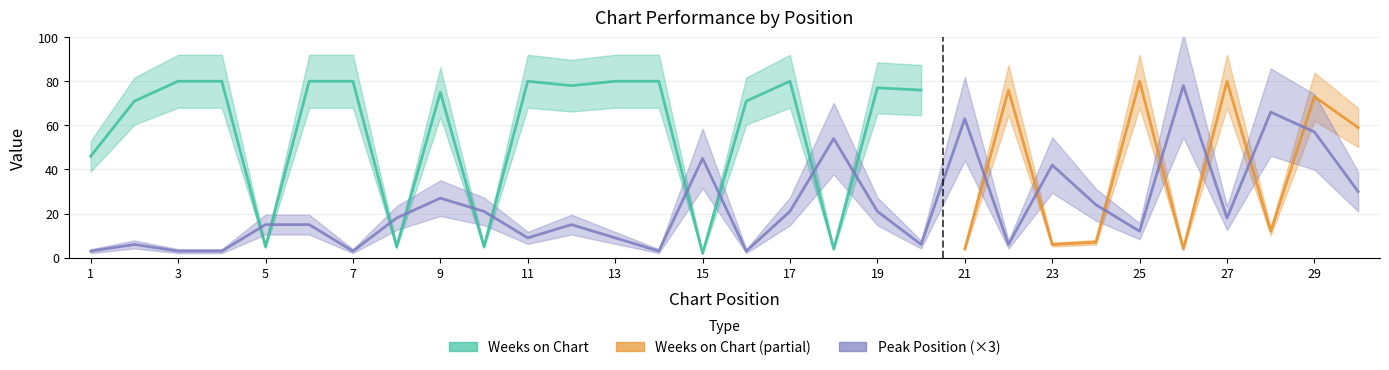

Reading right to left, what are all the values shown in this chart?

30	57	66	18	78	12	24	42	6	63	6	21	54	21	3	45	3	9	15	9	21	27	18	3	15	15	3	3	6	3